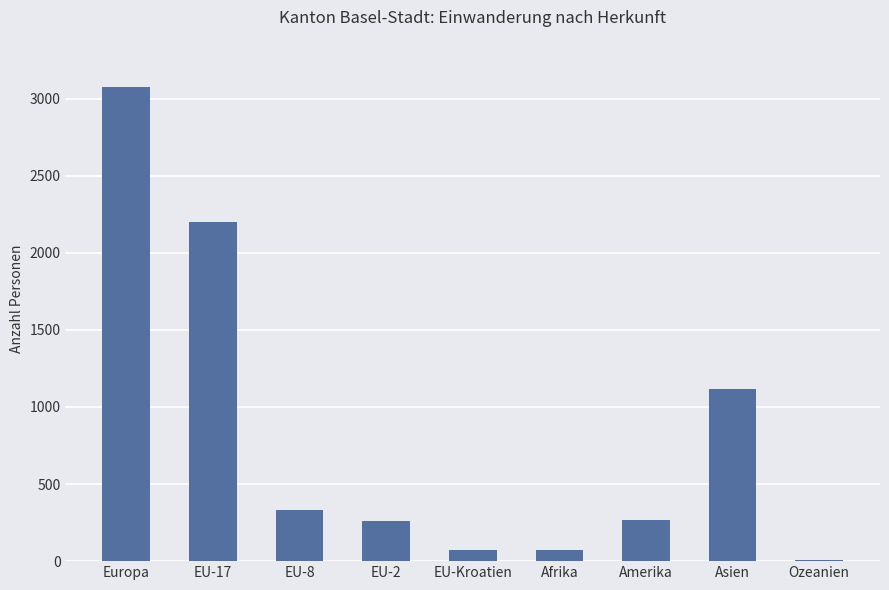

What is the approximate value at Asien?

1118